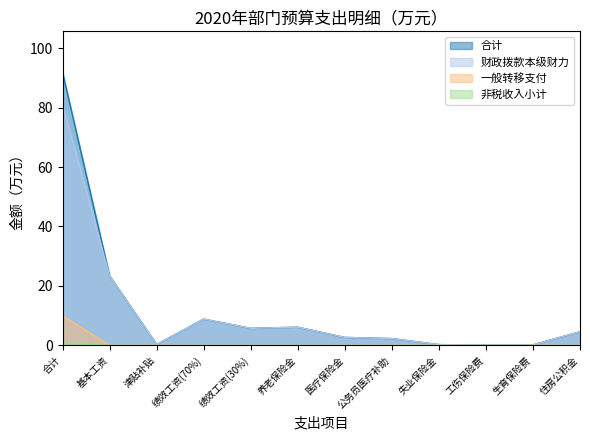

What position from the right is 公务员医疗补助?

5